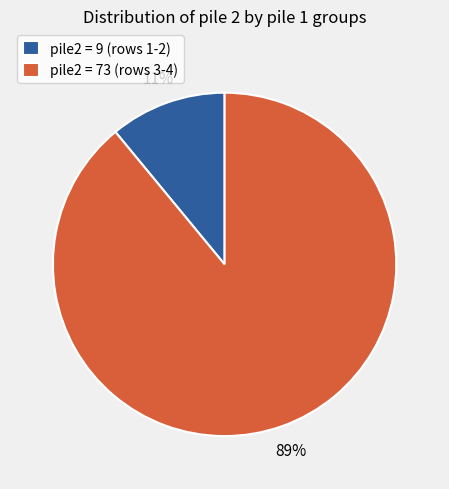

Which slice is the largest?

pile2 = 73 (rows 3-4)